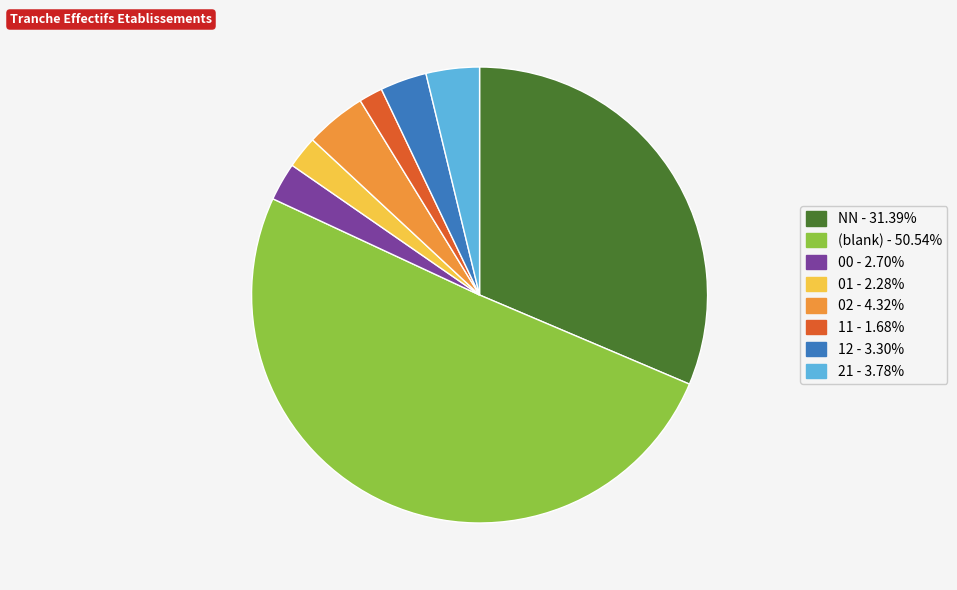

What is the ratio of the value at 02 - 4.32% to the value at 11 - 1.68%?

2.6